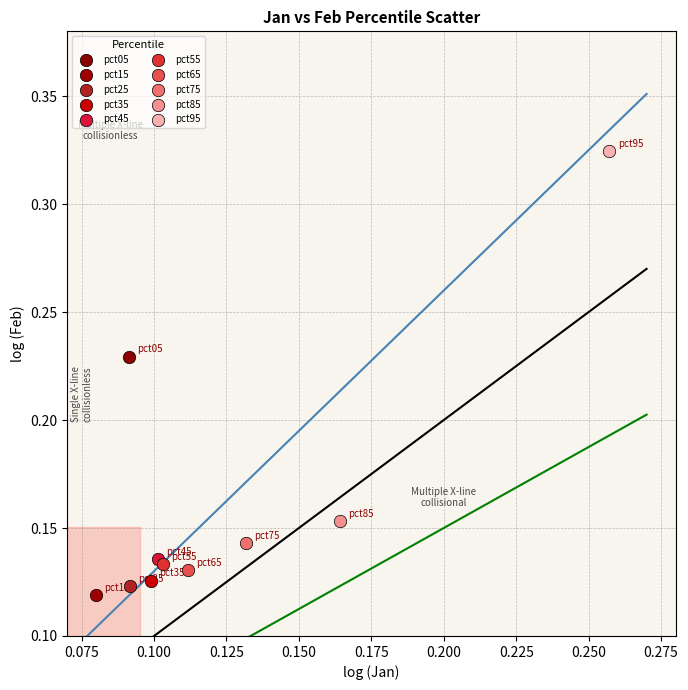

Which series contains the lowest Y value?

pct15